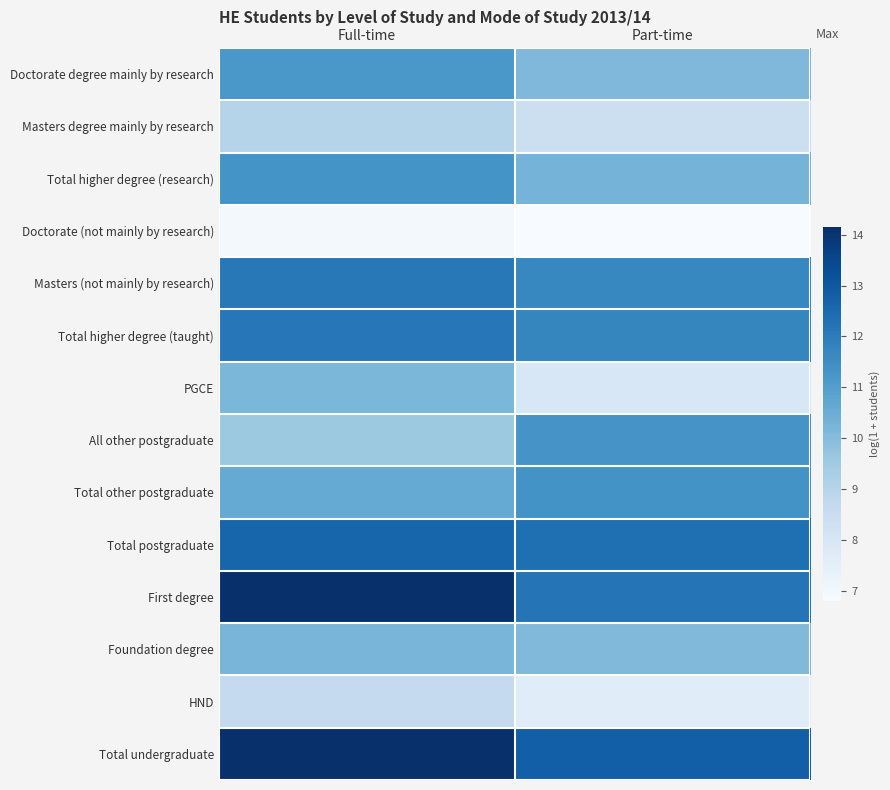

Rank the series by their maximum value, from highest to lowest.

Total undergraduate, First degree, Total postgraduate, Total higher degree (taught), Masters (not mainly by research), Total other postgraduate, Total higher degree (research), All other postgraduate, Doctorate degree mainly by research, Foundation degree, PGCE, Masters degree mainly by research, HND, Doctorate (not mainly by research)